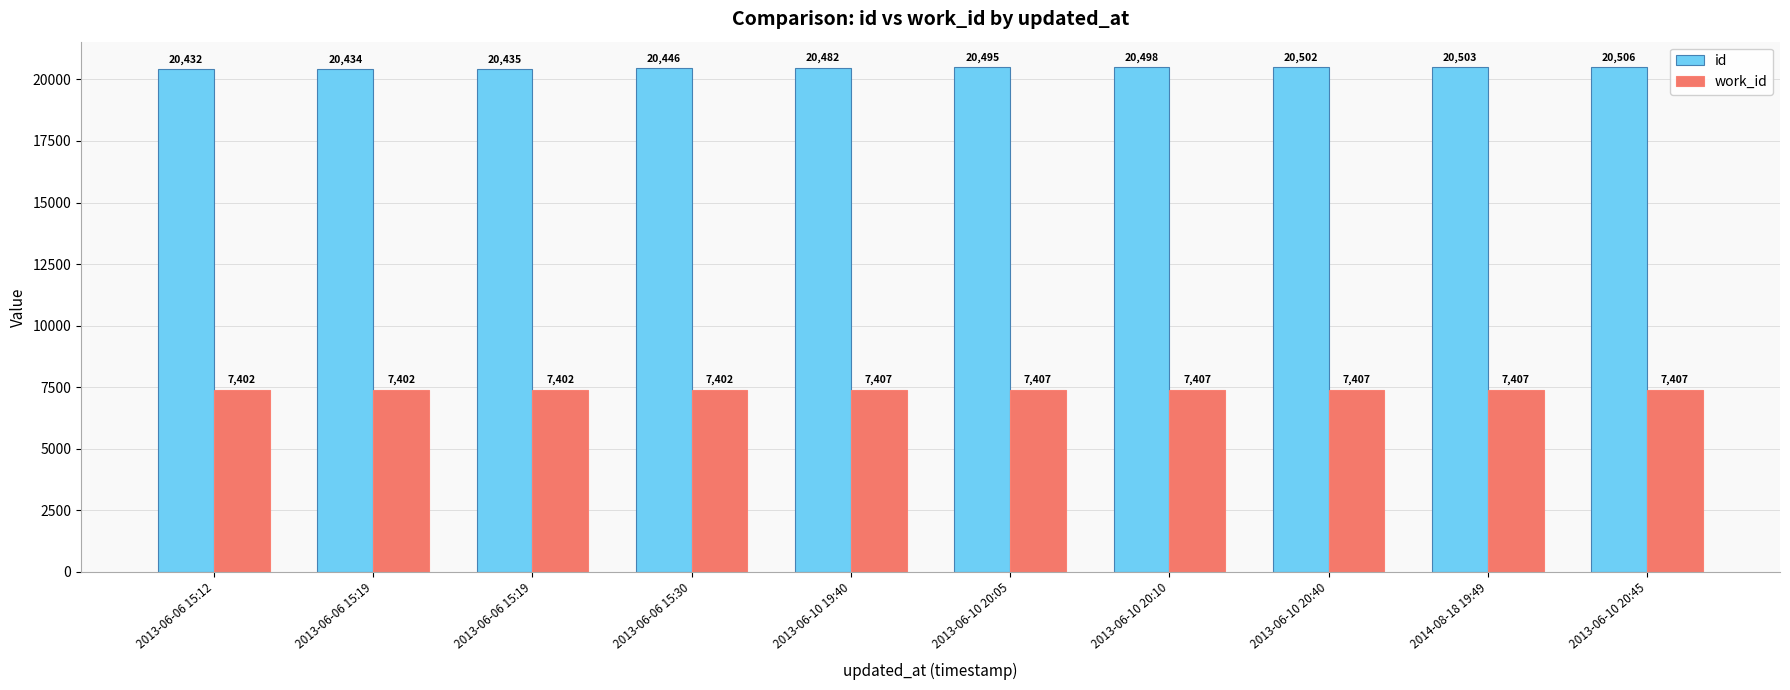

What is the difference between the second highest and second lowest values in the work_id series?

5